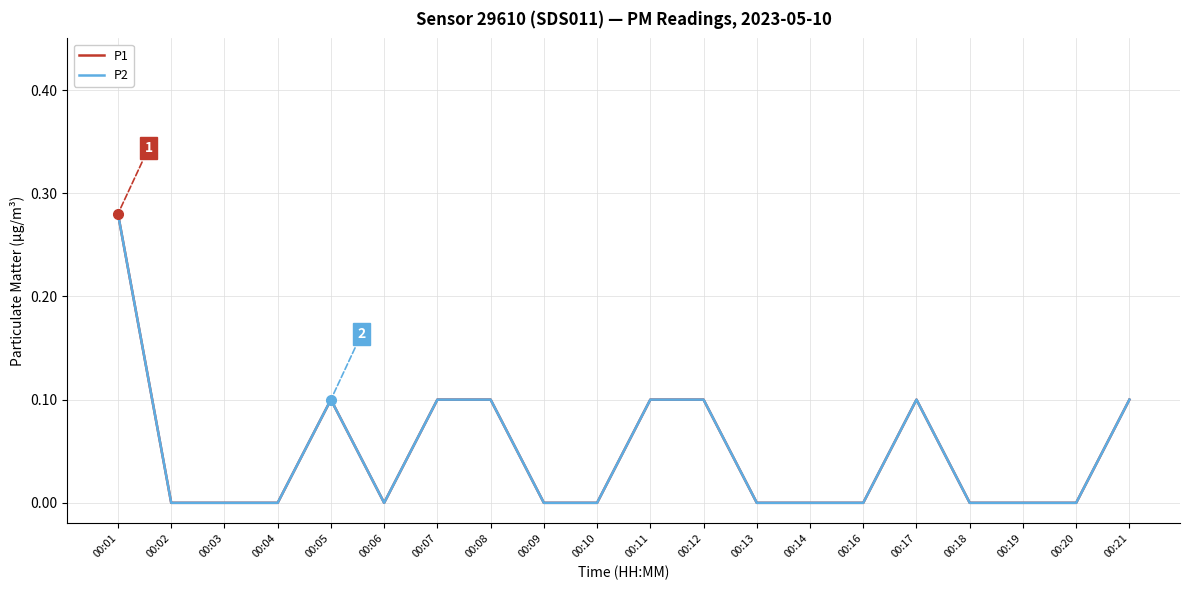

Which series has the largest total across all categories?

P1